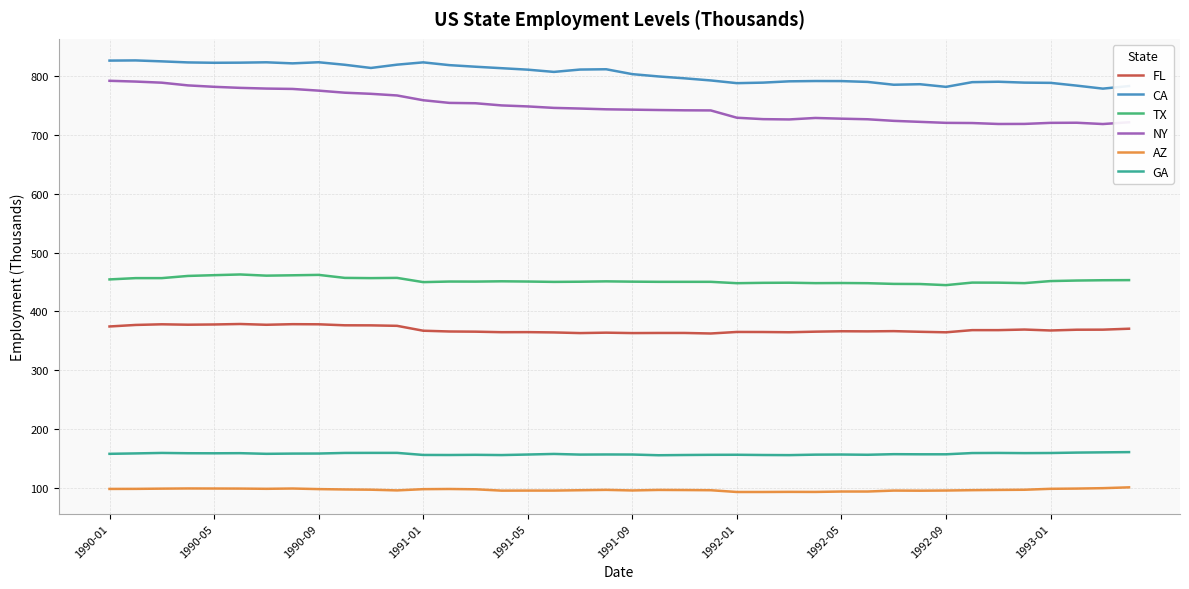

What is the highest value of the GA series?

161.2